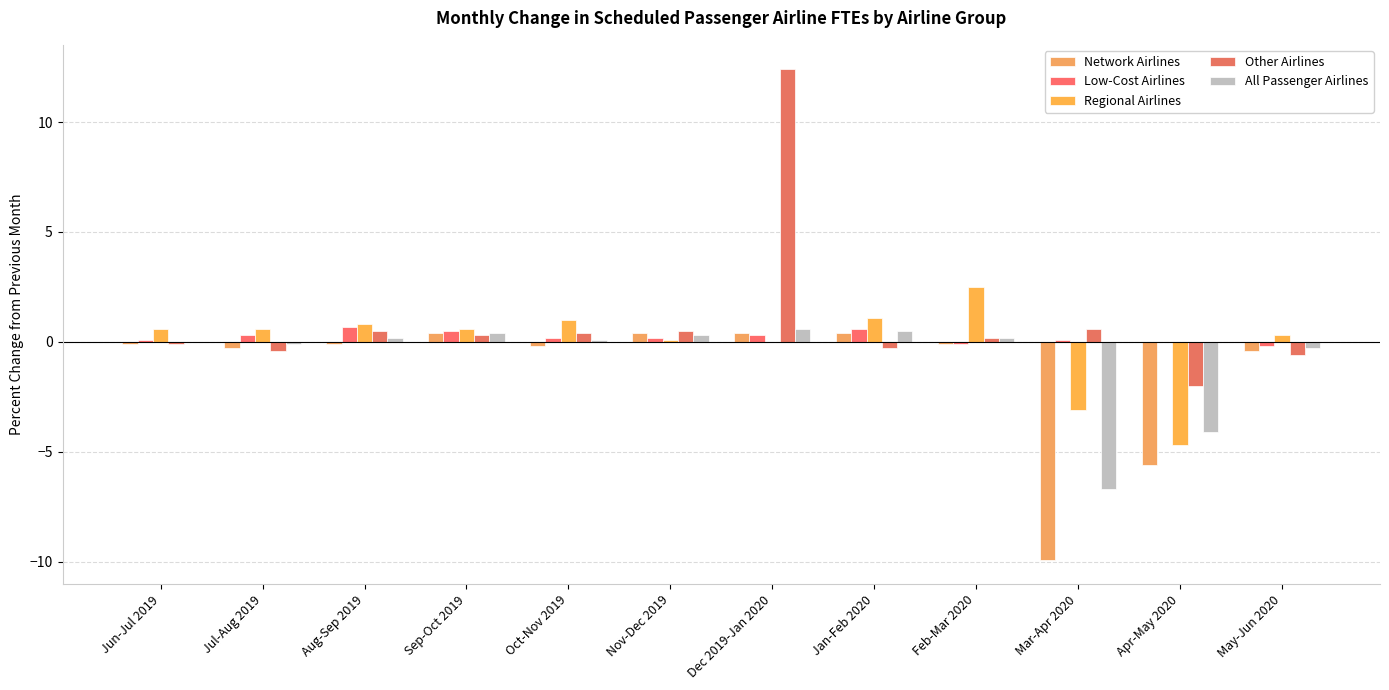

How many groups of bars are there?

12